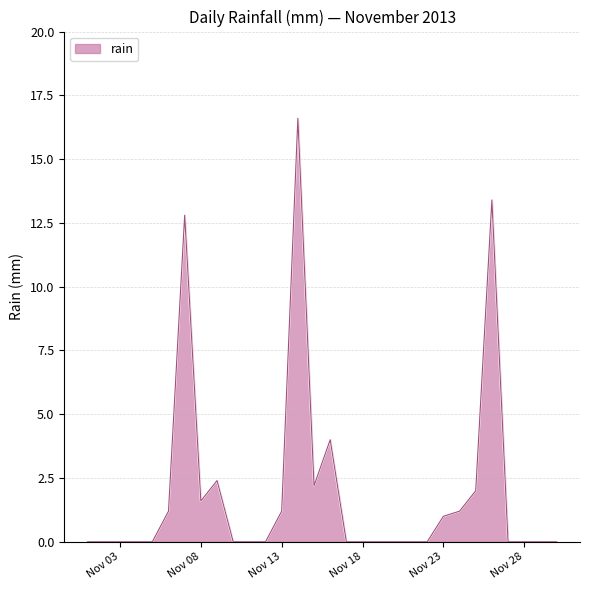

Count the number of categories in the chart.

30